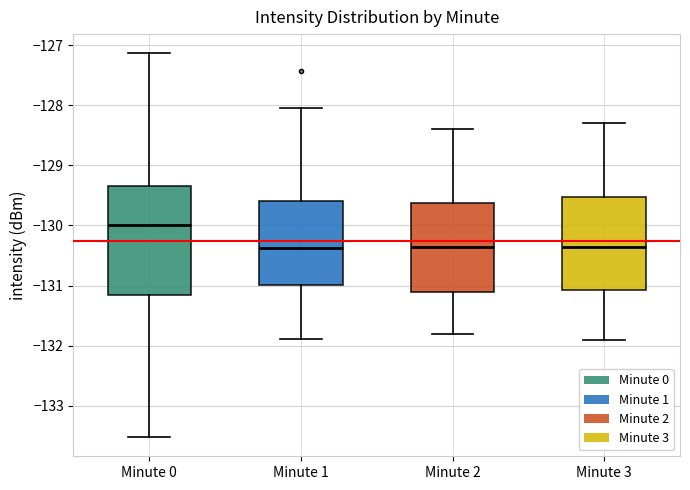

Where is the lower edge of the box for Minute 3 on the y-axis? The values are not printed on the chart, so give them approximately, as read against the axis.

-131.1